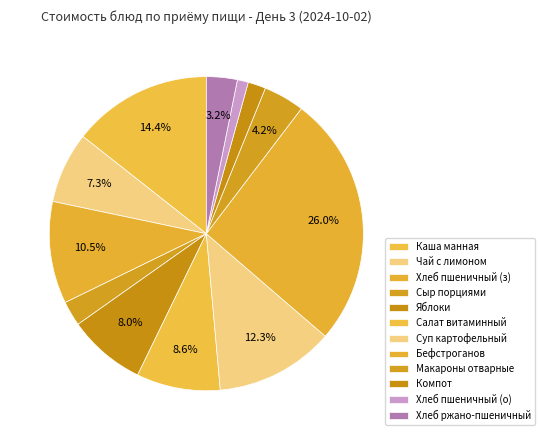

Count the number of slices in the pie.

12